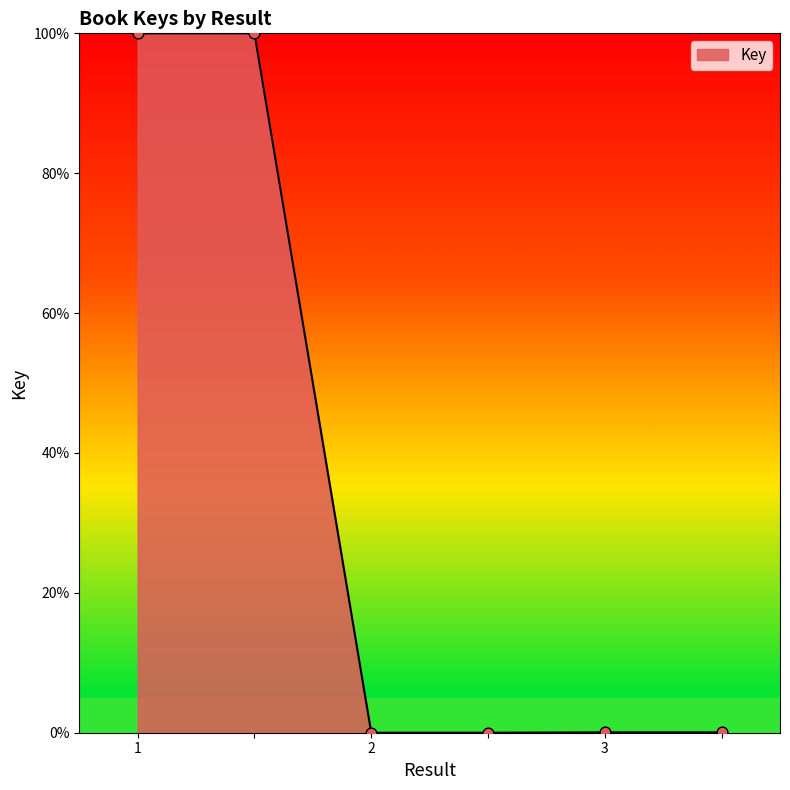

What is the difference between the maximum and minimum values?

100.0